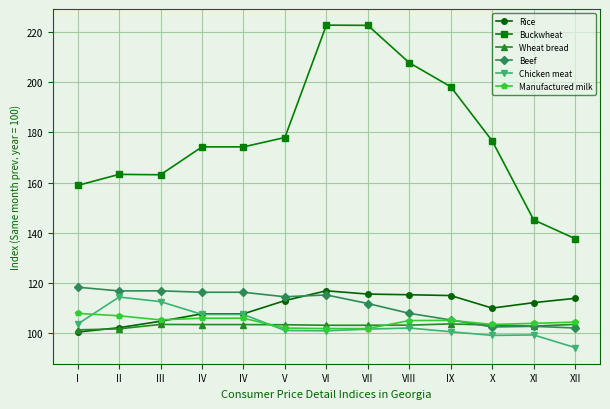

Where is Beef nearest to the value 110?

VII